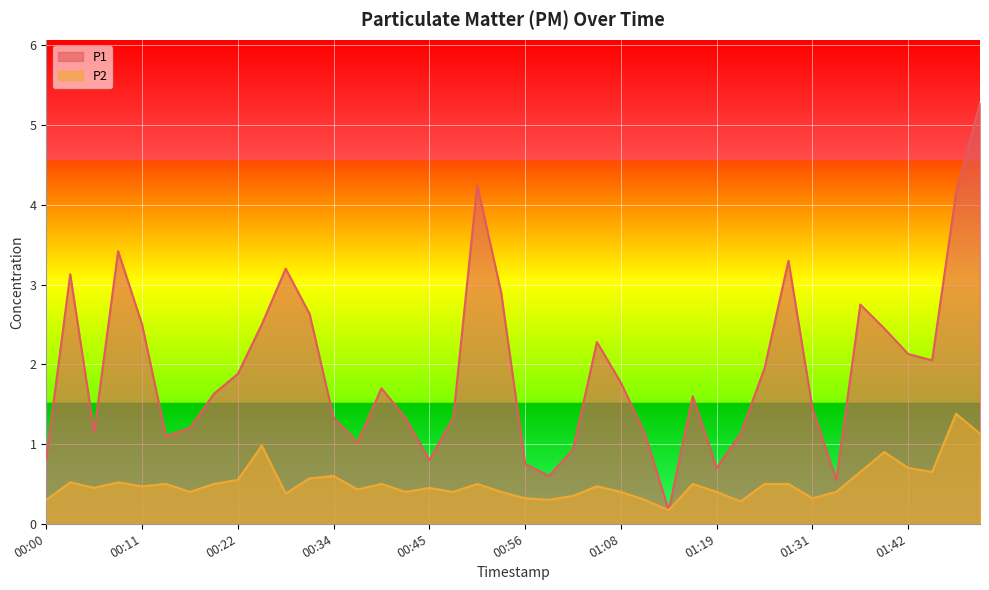

Read the P1 value at 00:48.

1.3